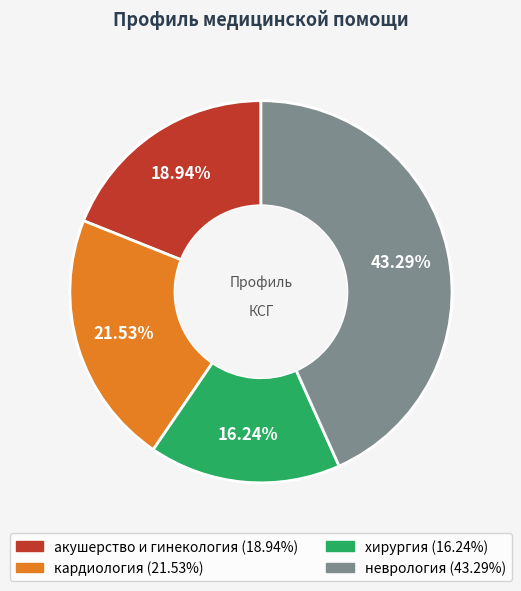

Which slice is the smallest?

хирургия